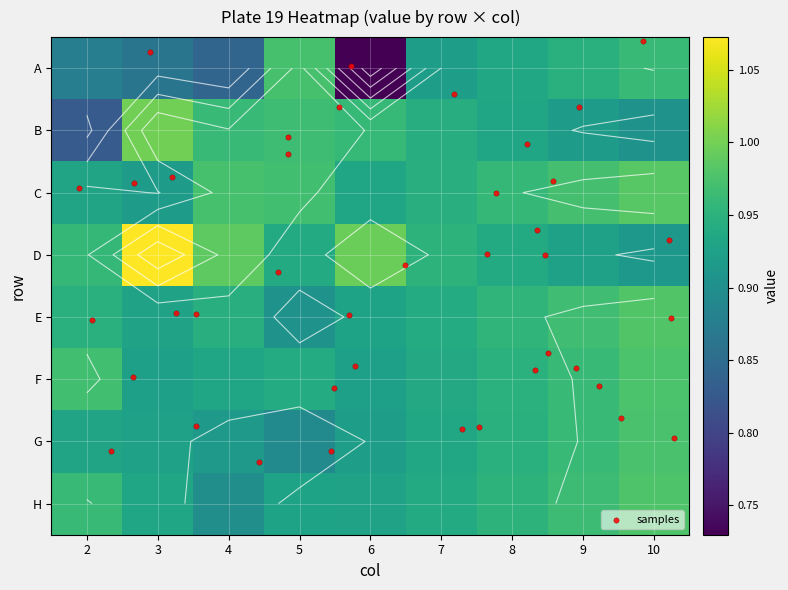

Reading left to right, transcribe all the data shown in this chart.

A: 0.9	0.9	0.8	1.0	0.7	0.9	0.9	0.9	1.0
B: 0.8	1.0	1.0	1.0	1.0	0.9	0.9	0.9	0.9
C: 0.9	0.9	1.0	1.0	0.9	0.9	1.0	1.0	1.0
D: 1.0	1.1	1.0	0.9	1.0	1.0	0.9	0.9	0.9
E: 0.9	0.9	0.9	0.9	0.9	0.9	1.0	1.0	1.0
F: 1.0	0.9	0.9	0.9	0.9	0.9	0.9	1.0	1.0
G: 0.9	0.9	0.9	0.9	0.9	0.9	0.9	1.0	1.0
H: 1.0	0.9	0.9	0.9	0.9	0.9	1.0	1.0	1.0